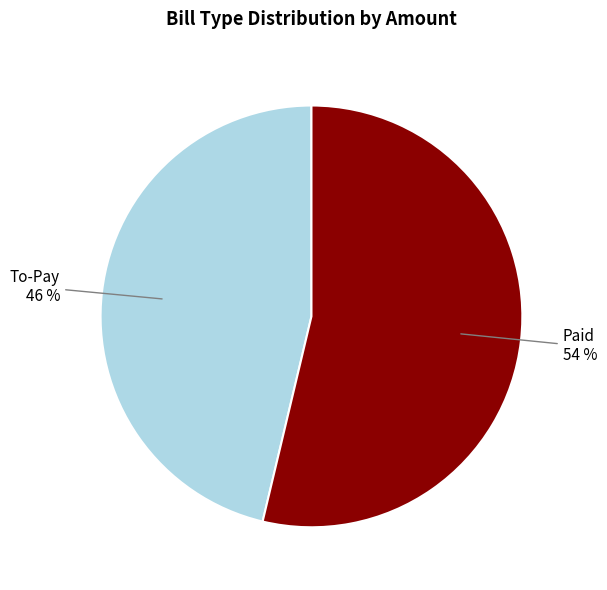

To the nearest percent, what is the combined percentage of To-Pay and Paid?

100%